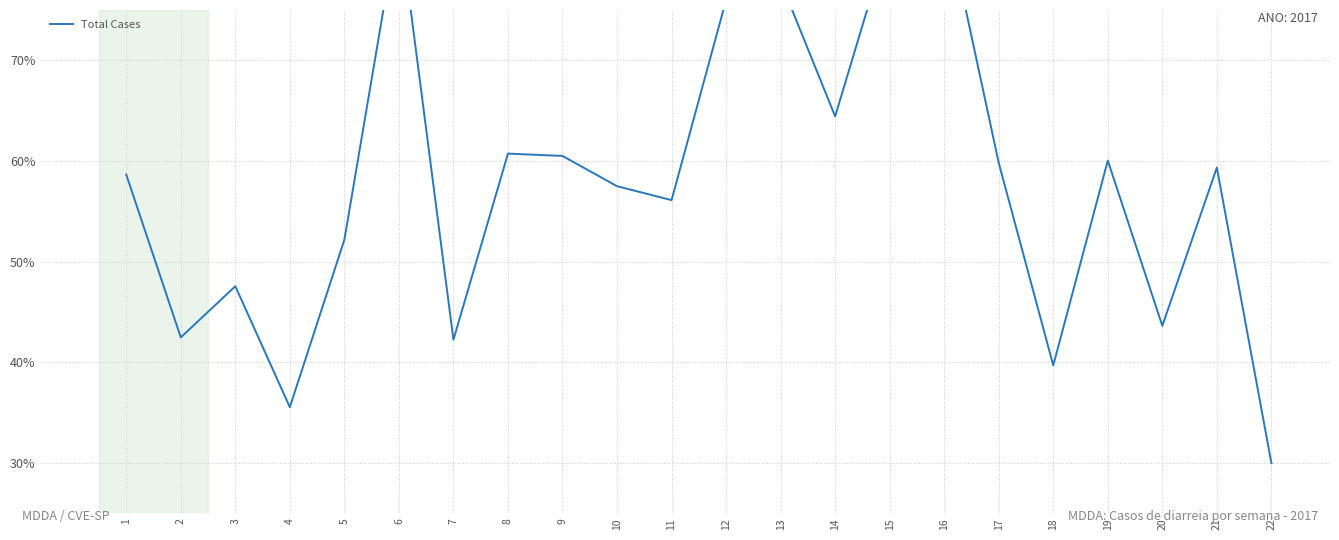

Approximately how many times larger is the value at 11 compared to 22?

1.9